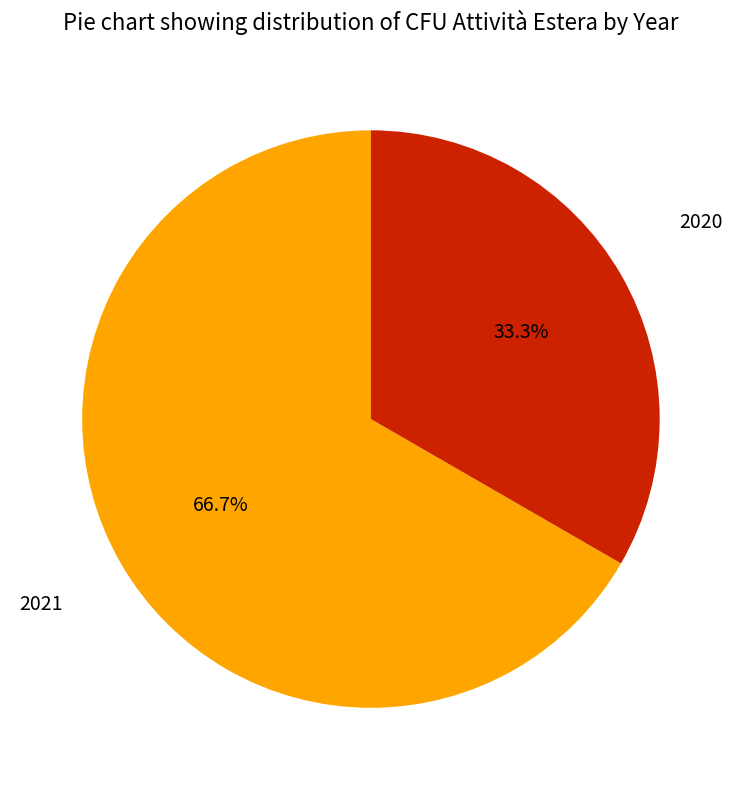

Which slice is the smallest?

2020